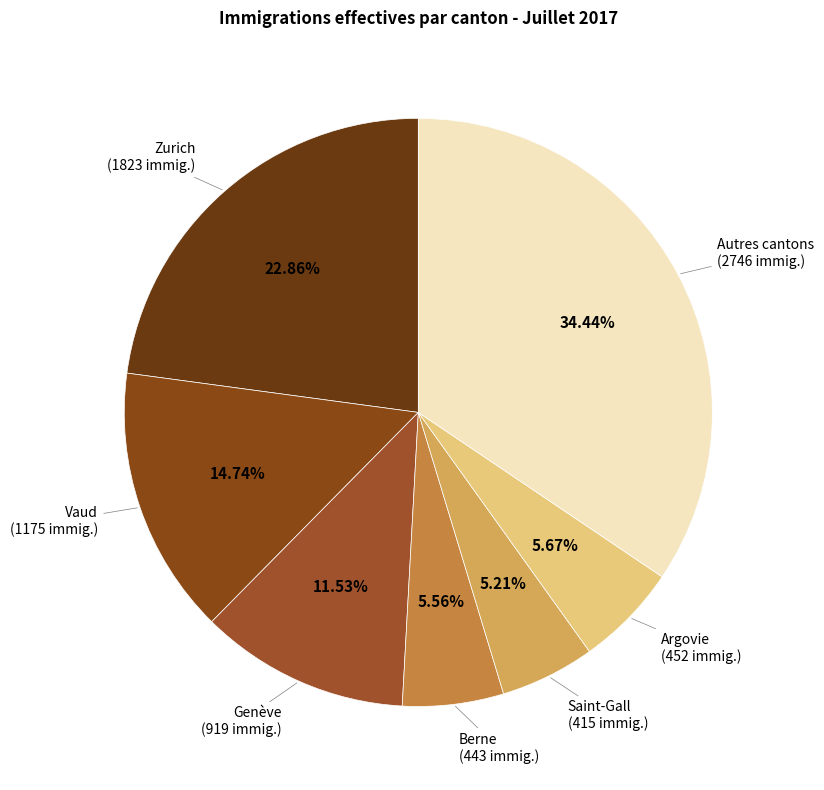

How many segments does this pie chart have?

7